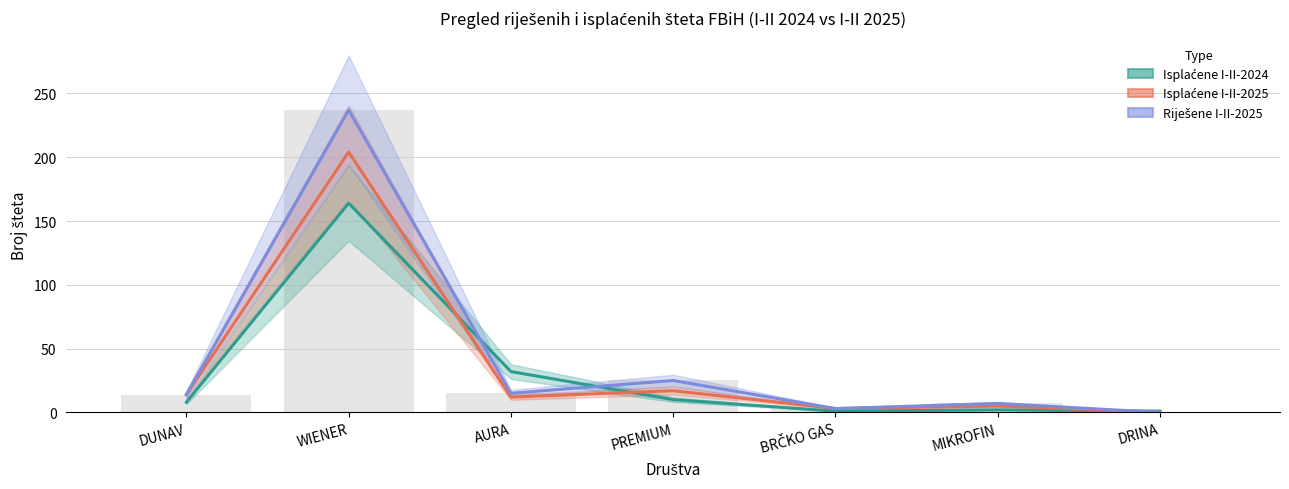

The value of Riješene I-II-2025 at WIENER is 237. True or false?

True